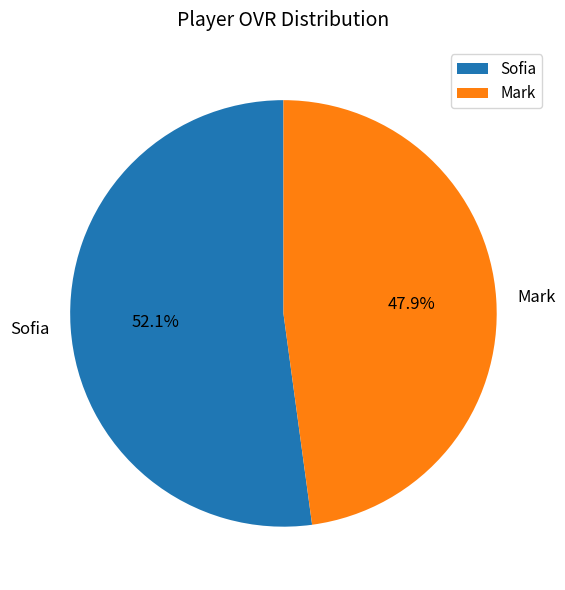

To the nearest percent, what is the combined percentage of Sofia and Mark?

100%